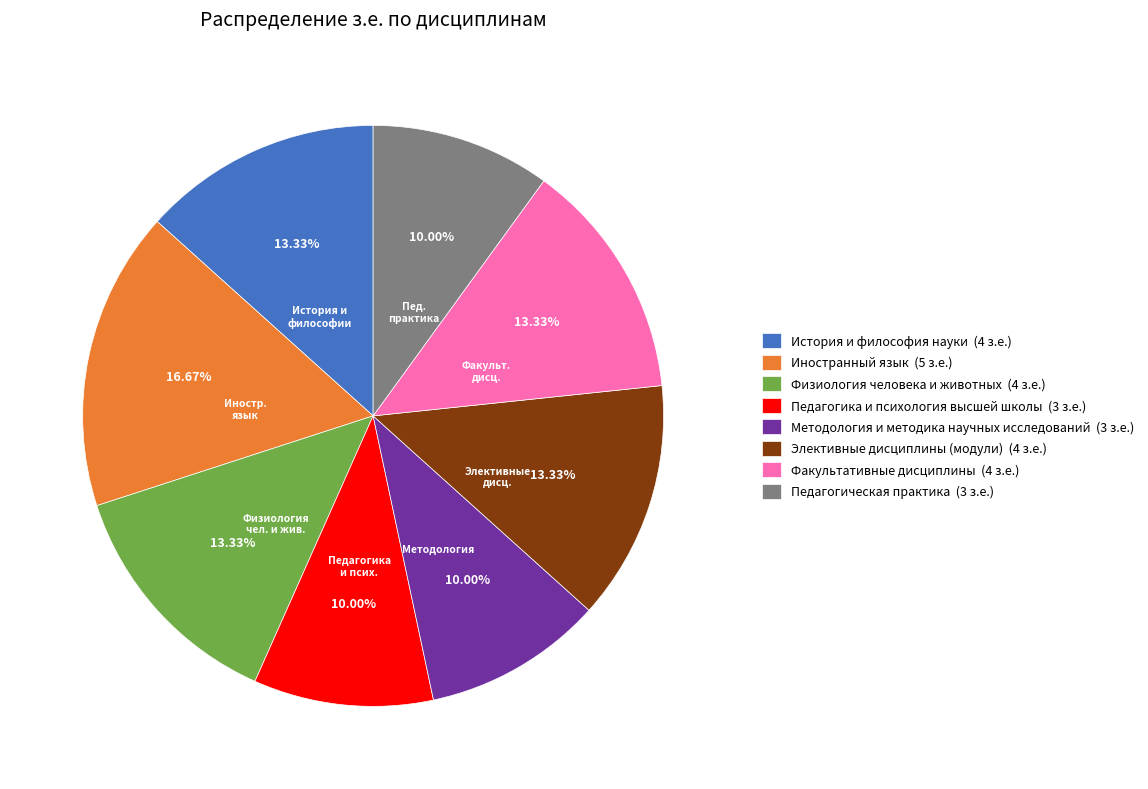

To the nearest percent, what is the average slice percentage?

12%